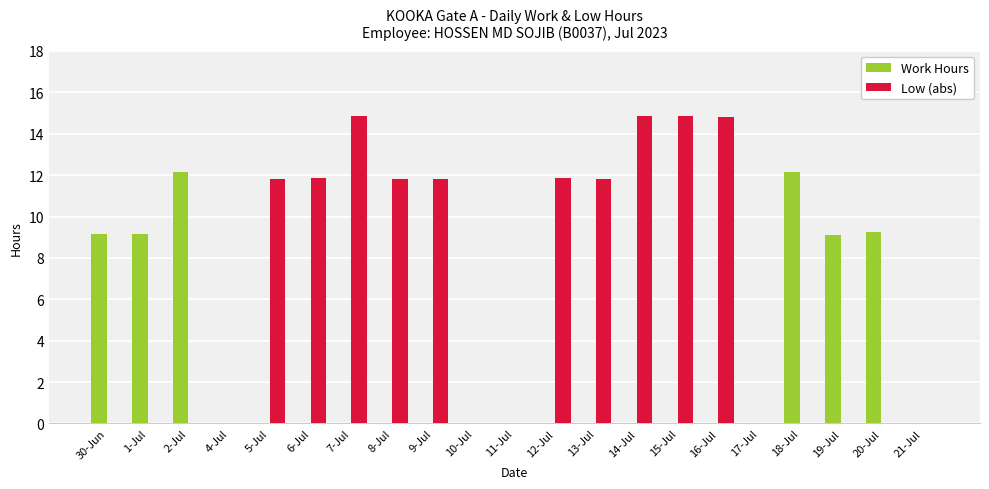

What is the total value across all series at 14-Jul?

14.9